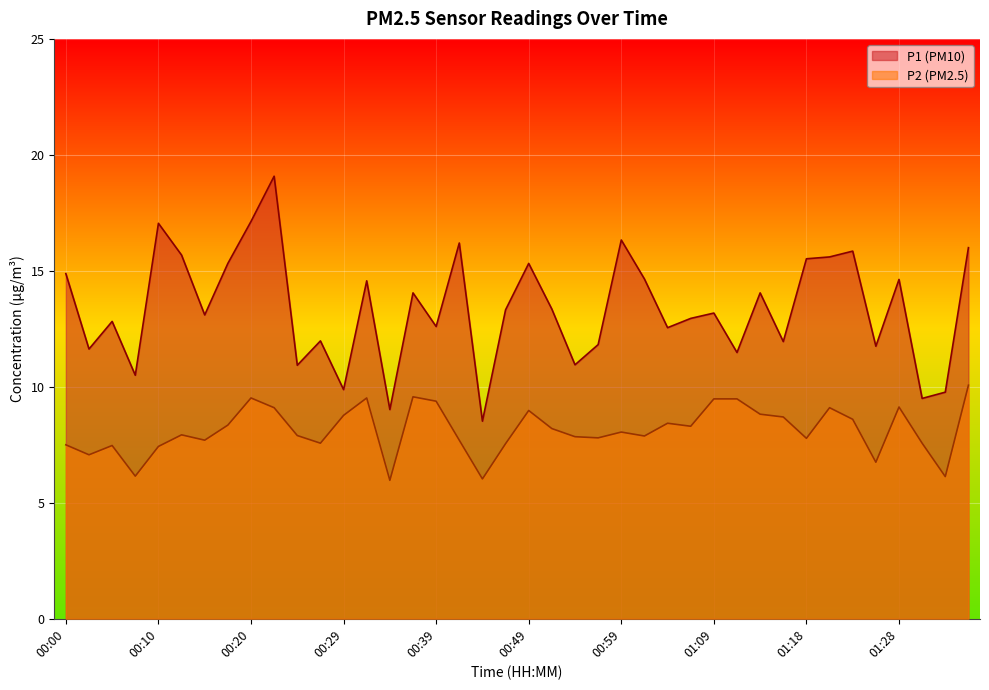

What is the difference between the P1 values at 00:07 and 00:02?

1.1